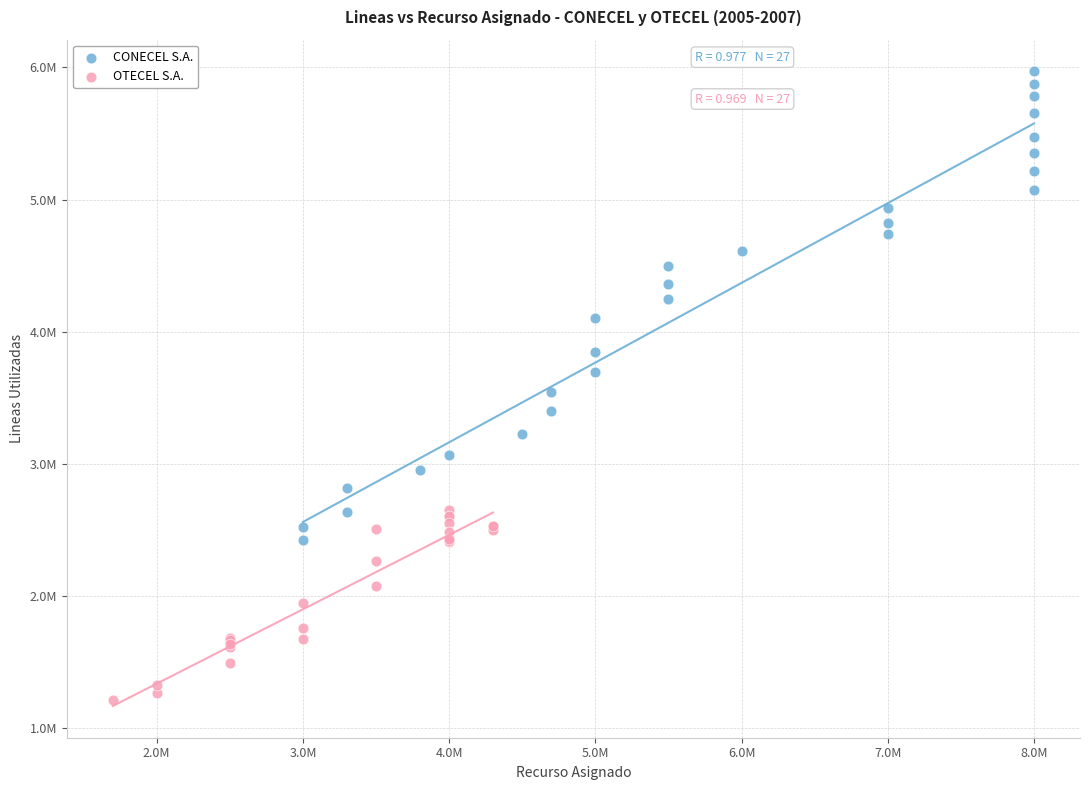

What are all the series names shown in the legend?

CONECEL S.A., OTECEL S.A.